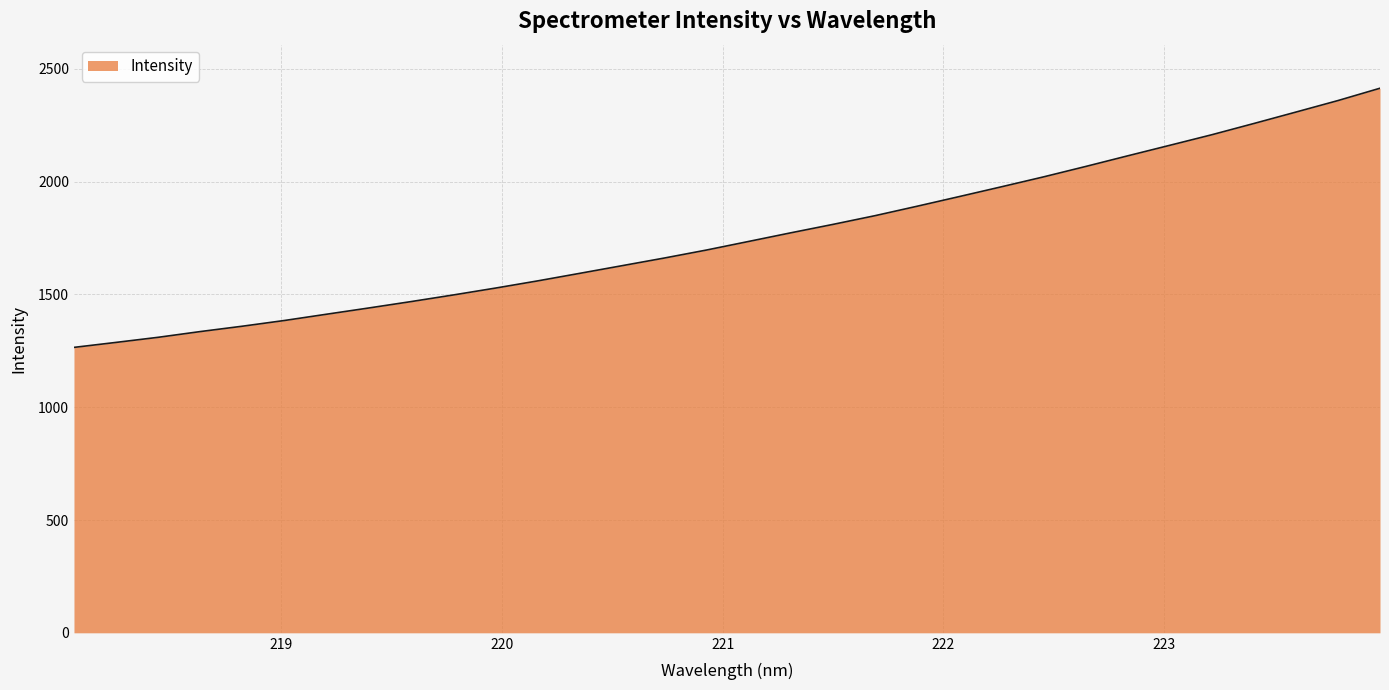

What is the maximum value shown in the chart?

2414.1